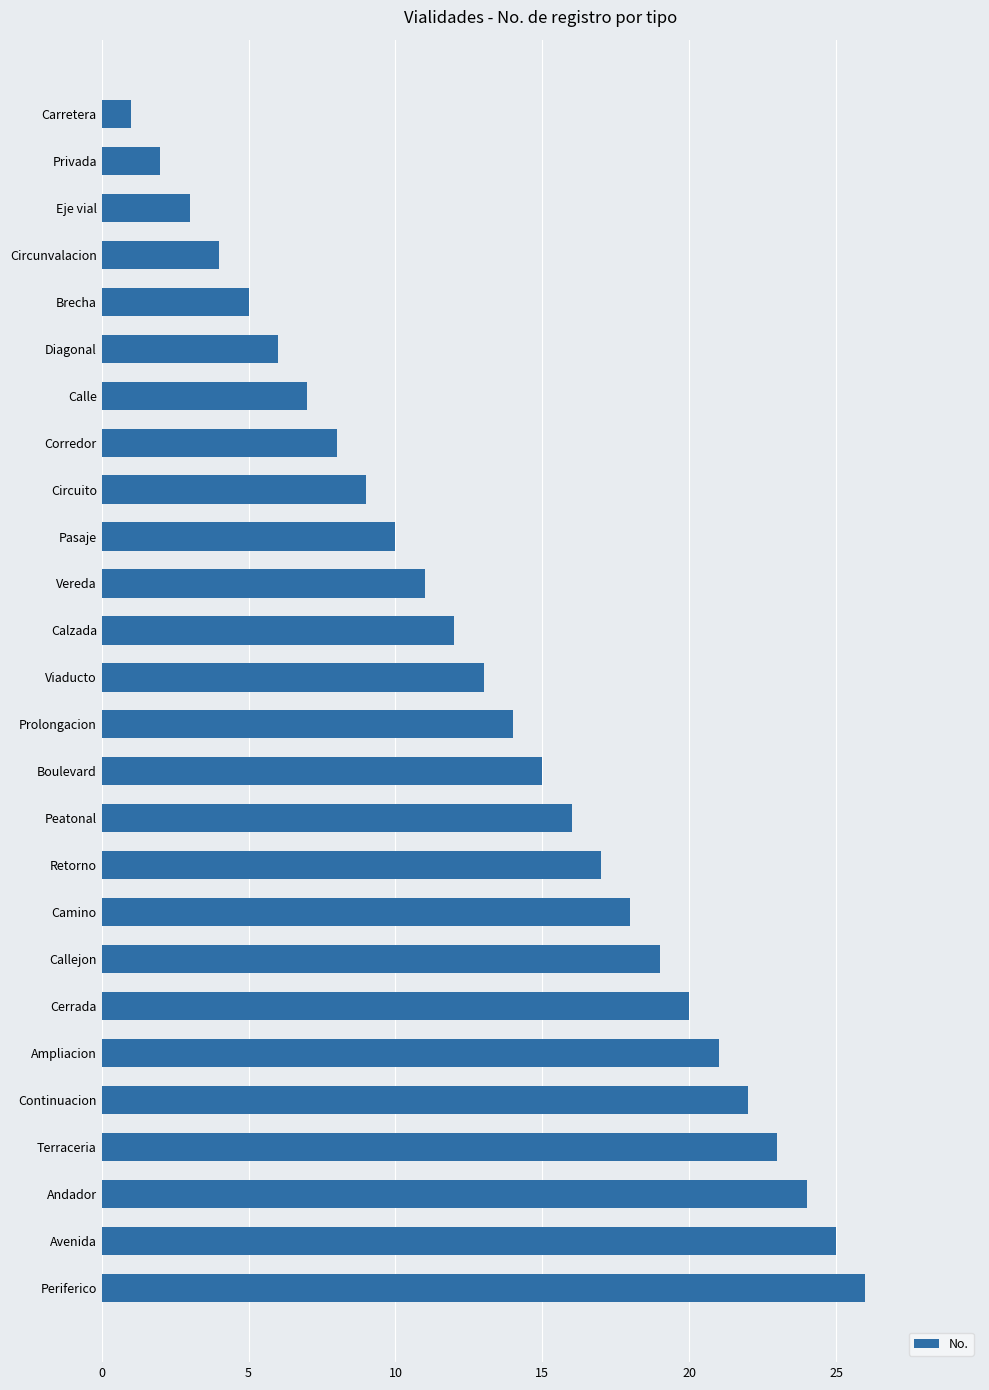

What is the change in value from Pasaje to Calzada?

+2